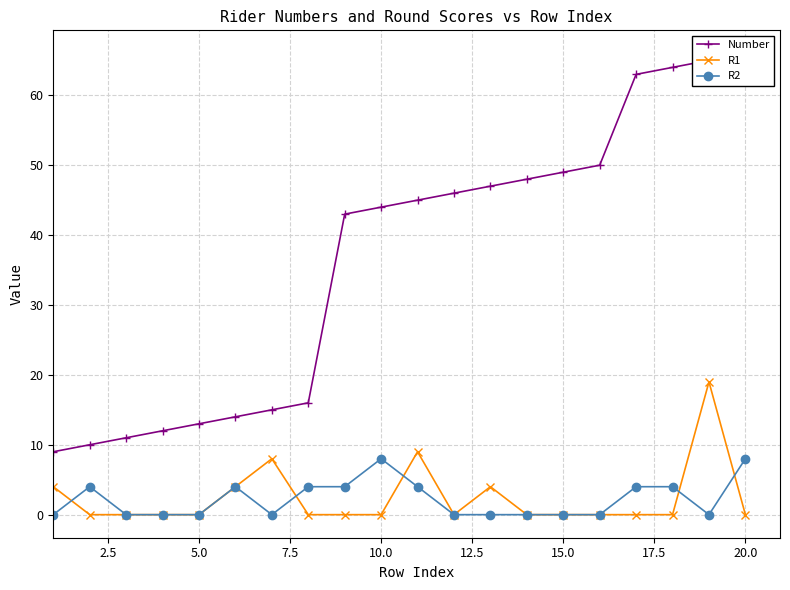

Is it true that R2 equals 4 at 15.0?

False